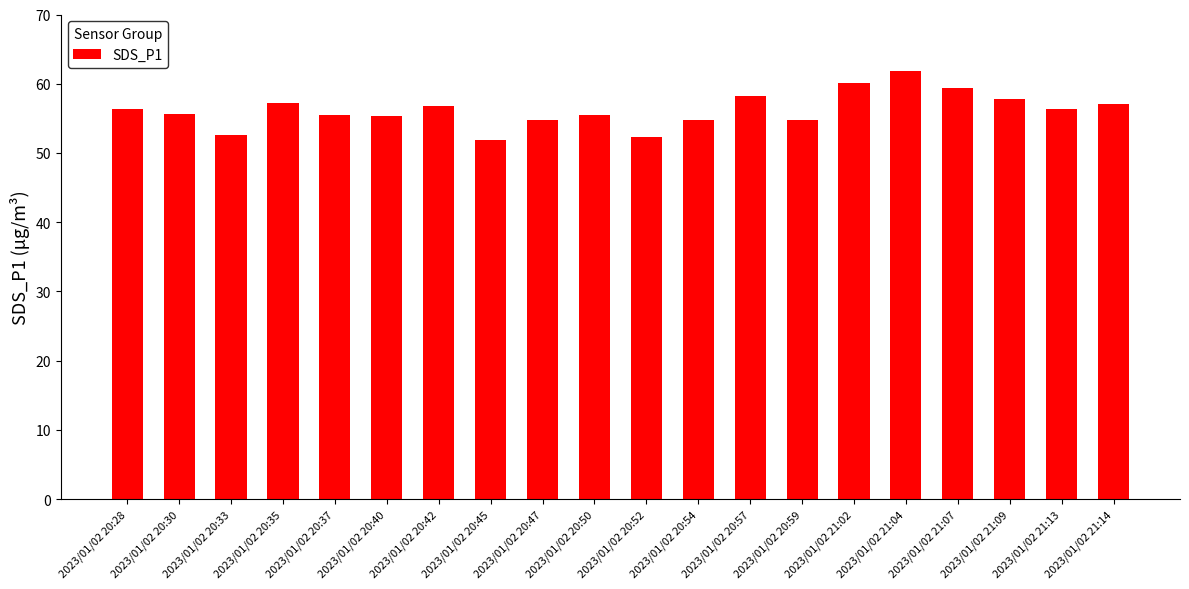

How many values exceed 56?

10